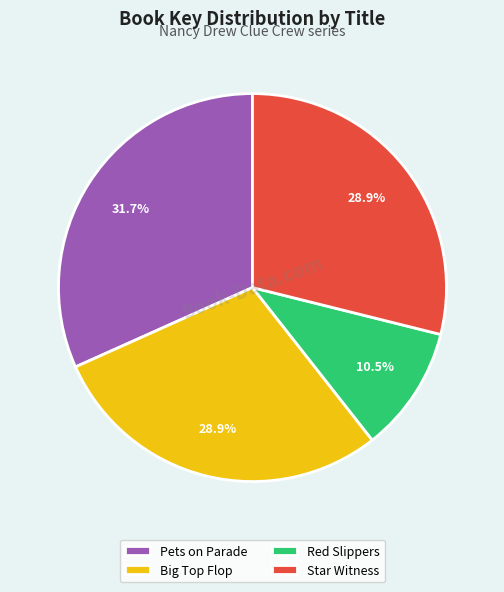

Does Red Slippers account for over 50% of the chart?

No